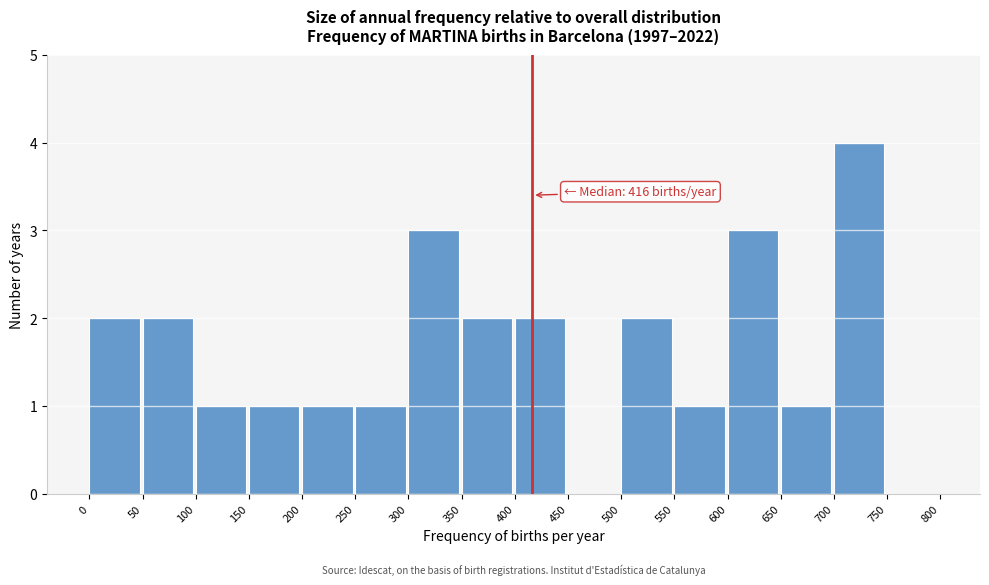

Which range on the x-axis has the tallest bar?

700 to 750